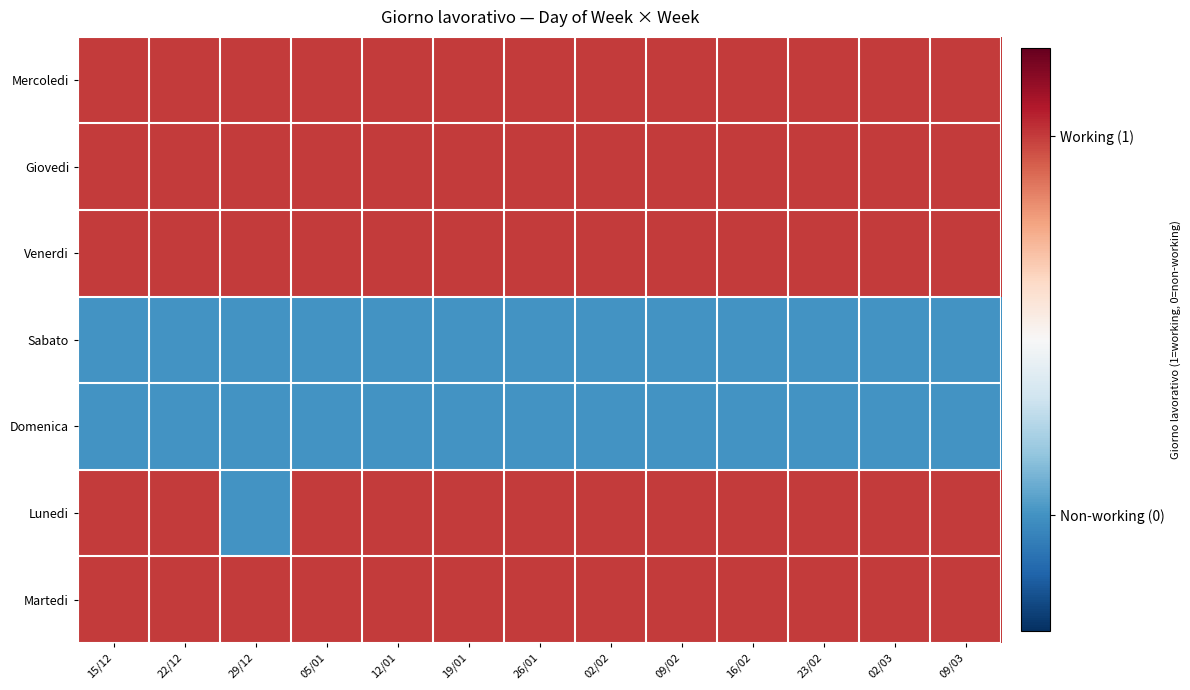

Reading left to right, transcribe all the data shown in this chart.

Mercoledi: 15/12=0.7	22/12=0.7	29/12=0.7	05/01=0.7	12/01=0.7	19/01=0.7	26/01=0.7	02/02=0.7	09/02=0.7	16/02=0.7	23/02=0.7	02/03=0.7	09/03=0.7
Giovedi: 15/12=0.7	22/12=0.7	29/12=0.7	05/01=0.7	12/01=0.7	19/01=0.7	26/01=0.7	02/02=0.7	09/02=0.7	16/02=0.7	23/02=0.7	02/03=0.7	09/03=0.7
Venerdi: 15/12=0.7	22/12=0.7	29/12=0.7	05/01=0.7	12/01=0.7	19/01=0.7	26/01=0.7	02/02=0.7	09/02=0.7	16/02=0.7	23/02=0.7	02/03=0.7	09/03=0.7
Sabato: 15/12=-0.6	22/12=-0.6	29/12=-0.6	05/01=-0.6	12/01=-0.6	19/01=-0.6	26/01=-0.6	02/02=-0.6	09/02=-0.6	16/02=-0.6	23/02=-0.6	02/03=-0.6	09/03=-0.6
Domenica: 15/12=-0.6	22/12=-0.6	29/12=-0.6	05/01=-0.6	12/01=-0.6	19/01=-0.6	26/01=-0.6	02/02=-0.6	09/02=-0.6	16/02=-0.6	23/02=-0.6	02/03=-0.6	09/03=-0.6
Lunedi: 15/12=0.7	22/12=0.7	29/12=-0.6	05/01=0.7	12/01=0.7	19/01=0.7	26/01=0.7	02/02=0.7	09/02=0.7	16/02=0.7	23/02=0.7	02/03=0.7	09/03=0.7
Martedi: 15/12=0.7	22/12=0.7	29/12=0.7	05/01=0.7	12/01=0.7	19/01=0.7	26/01=0.7	02/02=0.7	09/02=0.7	16/02=0.7	23/02=0.7	02/03=0.7	09/03=0.7